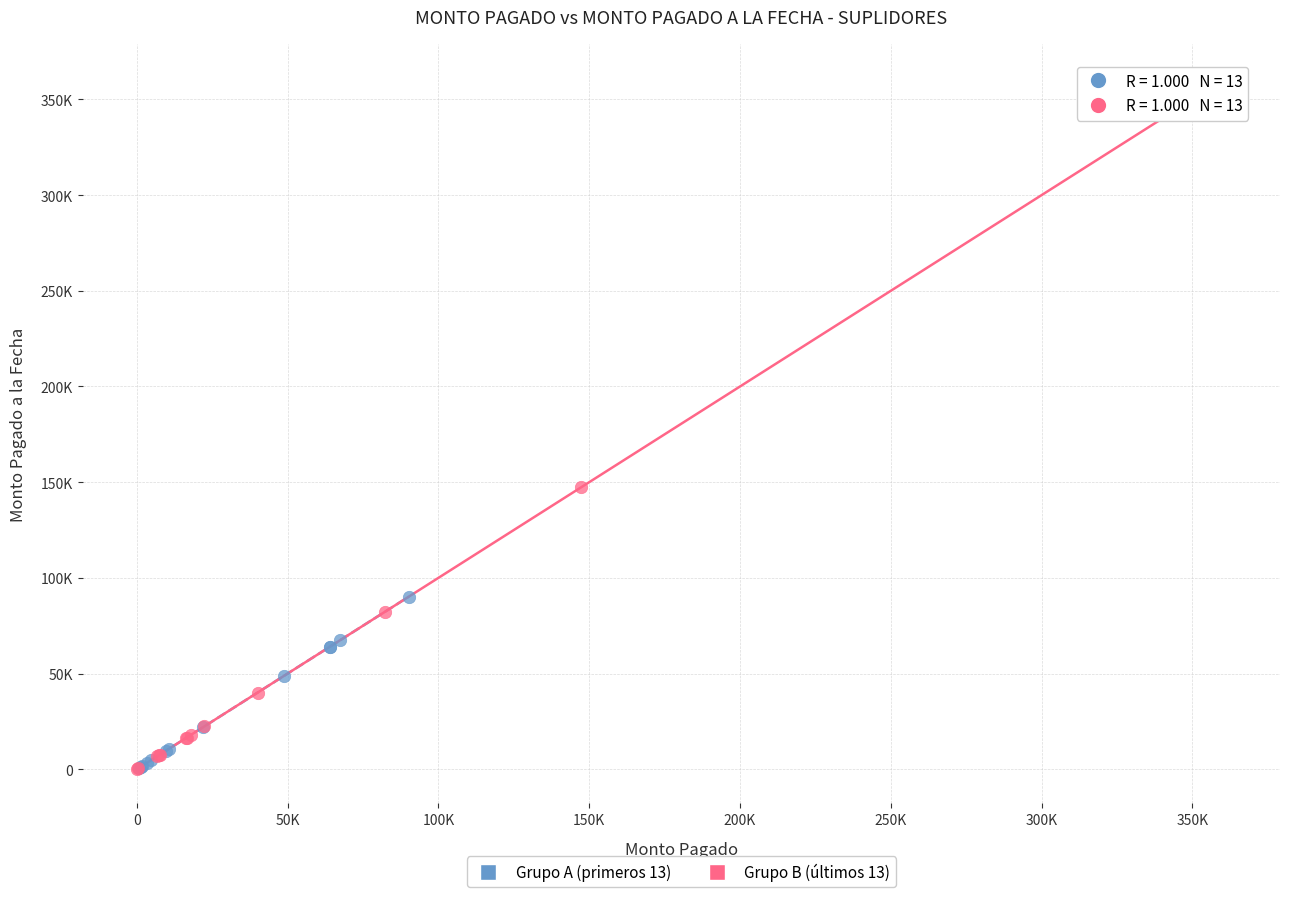

Which series reaches the maximum Y coordinate?

Grupo B (últimos 13)